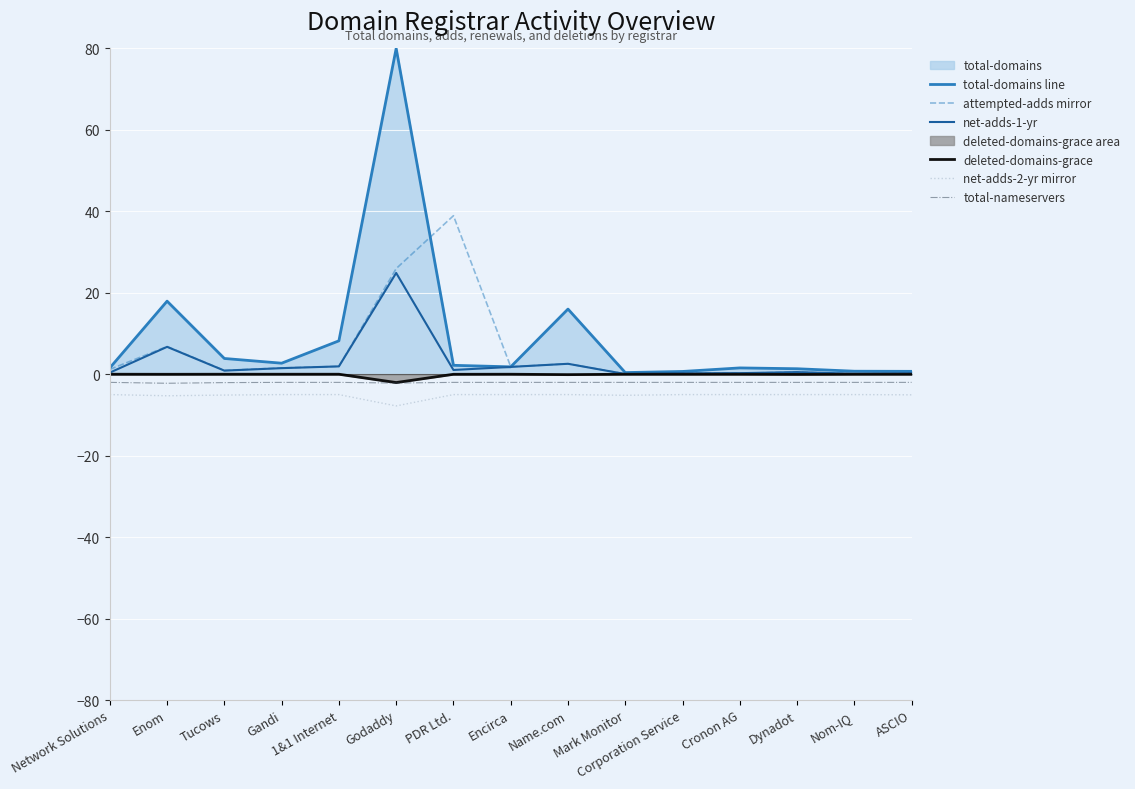

What is the difference between the maximum and minimum values in the total-domains line series?

79.6